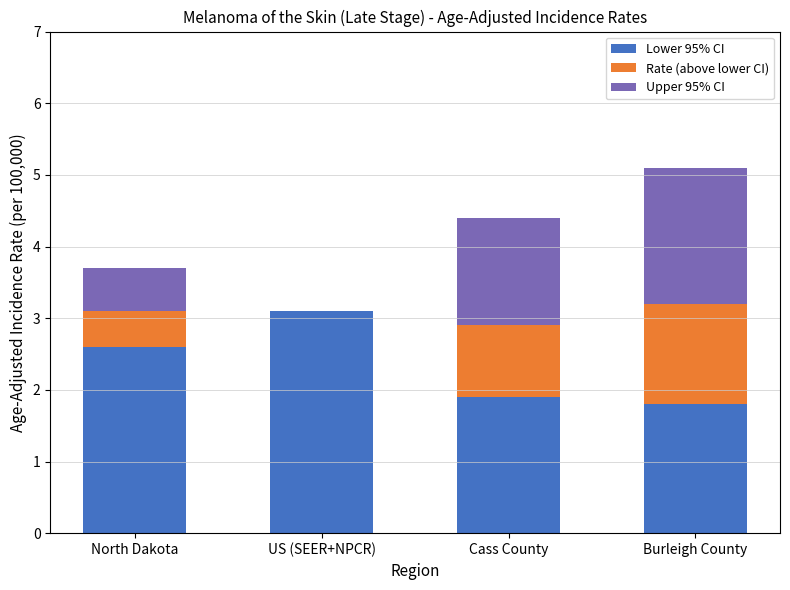

Count the number of categories in the chart.

4